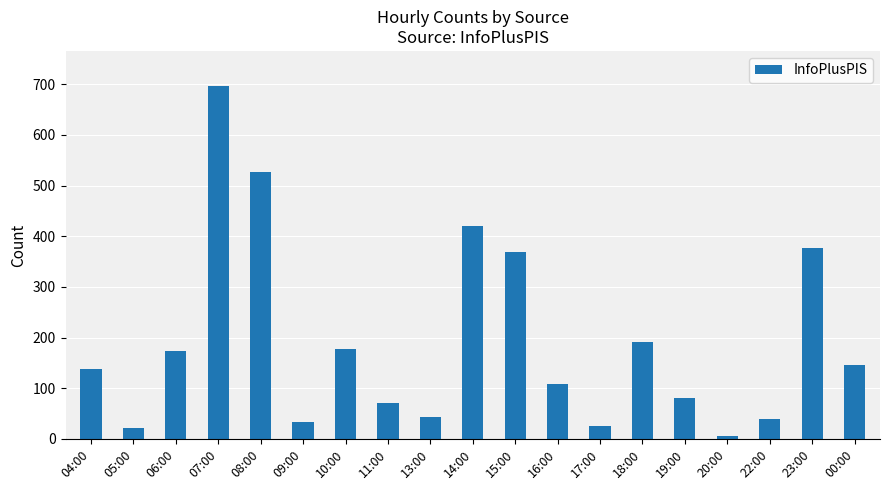

What is the label of the 1st bar from the left?

04:00